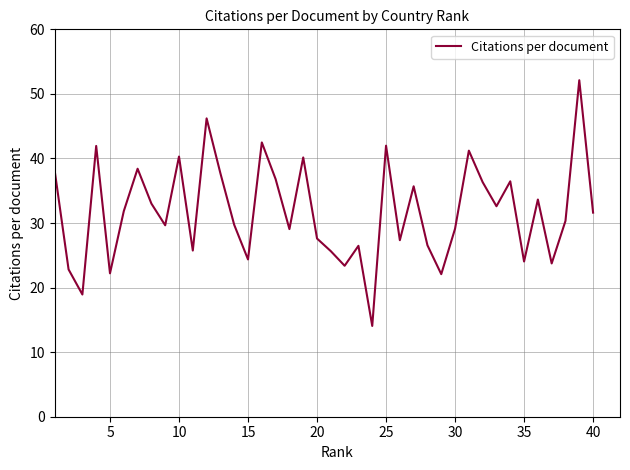

What is the difference between the maximum and minimum values?

38.1